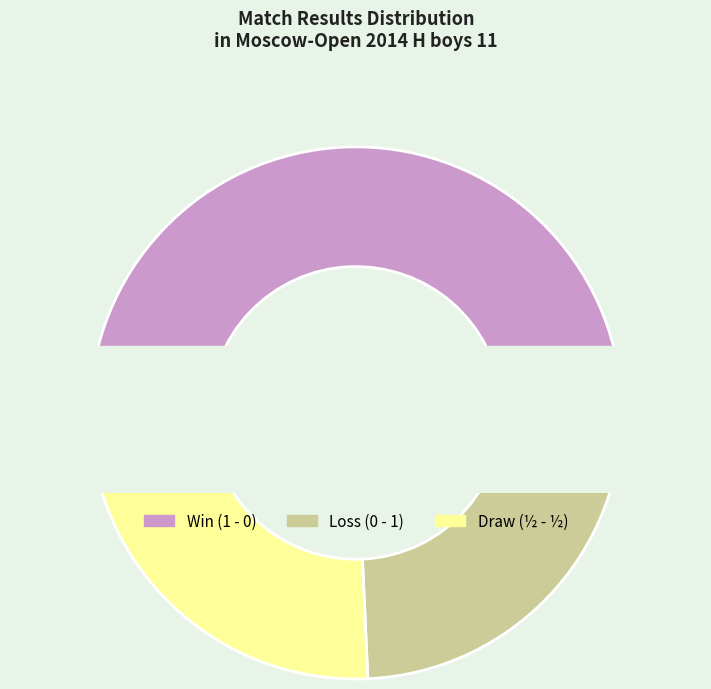

To the nearest percent, what is the average slice percentage?

33%